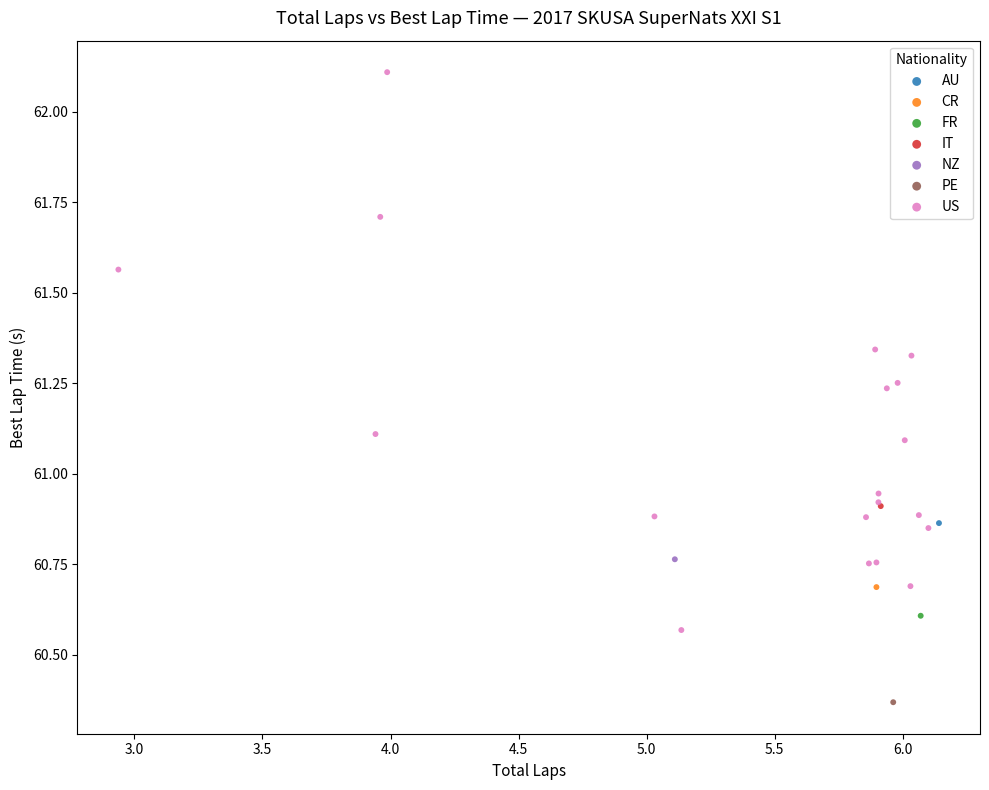

What are all the series names shown in the legend?

AU, CR, FR, IT, NZ, PE, US